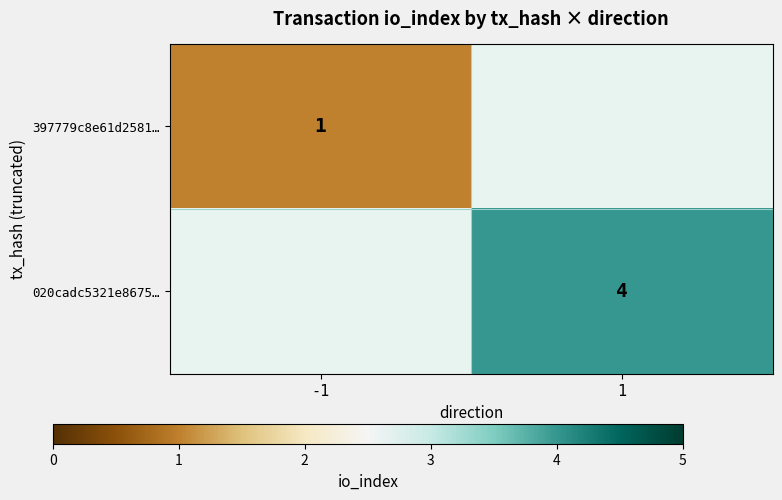

What is the maximum value shown in the chart?

4.0